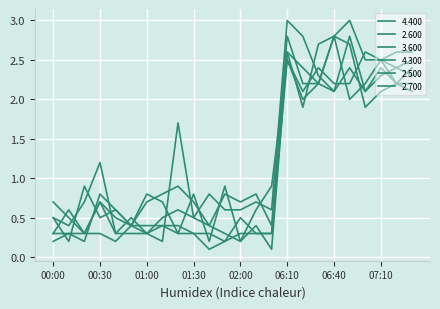

Reading left to right, list all the values displayed in this chart.

4.400: 00:00=0.3	00:10=0.3	00:20=0.2	00:30=0.8	00:40=0.6	00:50=0.4	01:00=0.3	01:10=0.4	01:20=0.4	01:30=0.3	01:40=0.3	01:50=0.2	02:00=0.5	02:10=0.3	02:20=0.3	06:10=2.5	06:20=2.0	06:30=2.2	06:40=2.8	06:50=2.0	07:00=2.2	07:10=2.5	07:20=2.2	07:30=2.2
2.600: 00:00=0.5	00:10=0.2	00:20=0.9	00:30=0.5	00:40=0.6	00:50=0.4	01:00=0.7	01:10=0.8	01:20=0.9	01:30=0.7	01:40=0.4	01:50=0.8	02:00=0.7	02:10=0.8	02:20=0.4	06:10=2.8	06:20=2.2	06:30=2.2	06:40=2.8	06:50=3.0	07:00=2.5	07:10=2.5	07:20=2.4	07:30=2.5
3.600: 00:00=0.3	00:10=0.6	00:20=0.3	00:30=0.7	00:40=0.3	00:50=0.5	01:00=0.3	01:10=0.5	01:20=0.6	01:30=0.5	01:40=0.4	01:50=0.3	02:00=0.2	02:10=0.4	02:20=0.1	06:10=2.6	06:20=2.4	06:30=2.2	06:40=2.1	06:50=2.4	07:00=2.1	07:10=2.4	07:20=2.2	07:30=2.4
4.300: 00:00=0.2	00:10=0.3	00:20=0.3	00:30=0.3	00:40=0.2	00:50=0.4	01:00=0.4	01:10=0.4	01:20=0.3	01:30=0.3	01:40=0.1	01:50=0.2	02:00=0.3	02:10=0.3	02:20=0.3	06:10=2.6	06:20=1.9	06:30=2.7	06:40=2.8	06:50=2.7	07:00=1.9	07:10=2.1	07:20=2.2	07:30=2.1
2.500: 00:00=0.5	00:10=0.4	00:20=0.7	00:30=1.2	00:40=0.3	00:50=0.3	01:00=0.3	01:10=0.2	01:20=1.7	01:30=0.5	01:40=0.8	01:50=0.6	02:00=0.6	02:10=0.7	02:20=0.6	06:10=3.0	06:20=2.8	06:30=2.3	06:40=2.1	06:50=2.8	07:00=2.1	07:10=2.3	07:20=2.4	07:30=2.3
2.700: 00:00=0.7	00:10=0.5	00:20=0.3	00:30=0.7	00:40=0.5	00:50=0.4	01:00=0.8	01:10=0.7	01:20=0.3	01:30=0.8	01:40=0.2	01:50=0.9	02:00=0.2	02:10=0.6	02:20=0.9	06:10=2.5	06:20=2.1	06:30=2.4	06:40=2.2	06:50=2.2	07:00=2.6	07:10=2.5	07:20=2.6	07:30=2.6